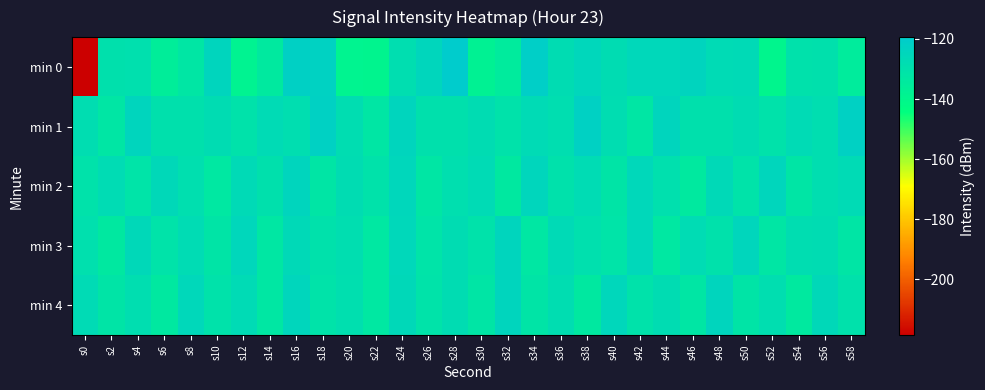

Reading right to left, transcribe all the data shown in this chart.

min 0: s58=-135.2	s56=-129.5	s54=-130.2	s52=-139.6	s50=-126.4	s48=-127.0	s46=-123.7	s44=-125.3	s42=-125.3	s40=-127.6	s38=-124.9	s36=-127.5	s34=-121.0	s32=-134.7	s30=-138.0	s28=-119.4	s26=-124.7	s24=-128.4	s22=-139.5	s20=-138.7	s18=-122.8	s16=-122.0	s14=-133.8	s12=-138.6	s10=-124.2	s8=-132.2	s6=-136.0	s4=-129.4	s2=-129.8	s0=-218.5
min 1: s58=-122.3	s56=-128.6	s54=-126.8	s52=-130.4	s50=-127.6	s48=-129.6	s46=-129.8	s44=-124.3	s42=-132.4	s40=-128.3	s38=-122.3	s36=-128.6	s34=-126.8	s32=-130.4	s30=-127.6	s28=-129.6	s26=-129.8	s24=-124.3	s22=-132.4	s20=-128.3	s18=-122.3	s16=-128.6	s14=-126.8	s12=-130.4	s10=-127.6	s8=-129.6	s6=-129.8	s4=-124.3	s2=-132.4	s0=-128.3
min 2: s58=-127.0	s56=-128.3	s54=-132.1	s52=-124.5	s50=-130.9	s48=-126.1	s46=-133.8	s44=-129.2	s42=-125.5	s40=-131.7	s38=-127.4	s36=-130.1	s34=-124.8	s32=-133.5	s30=-126.9	s28=-128.7	s26=-132.4	s24=-125.1	s22=-130.3	s20=-127.6	s18=-131.8	s16=-124.2	s14=-129.7	s12=-126.4	s10=-133.1	s8=-128.9	s6=-125.8	s4=-131.2	s2=-127.3	s0=-130.5
min 3: s58=-131.8	s56=-127.9	s54=-128.1	s52=-132.3	s50=-124.6	s48=-130.2	s46=-127.5	s44=-133.0	s42=-125.2	s40=-131.3	s38=-129.4	s36=-126.7	s34=-132.9	s32=-124.3	s30=-130.6	s28=-127.8	s26=-131.1	s24=-125.4	s22=-133.2	s20=-128.5	s18=-130.0	s16=-126.3	s14=-132.7	s12=-124.9	s10=-131.5	s8=-127.2	s6=-130.8	s4=-125.7	s2=-133.4	s0=-129.1
min 4: s58=-130.0	s56=-125.8	s54=-133.9	s52=-128.6	s50=-131.7	s48=-124.1	s46=-132.5	s44=-127.6	s42=-130.3	s40=-125.0	s38=-133.6	s36=-128.2	s34=-131.4	s32=-124.4	s30=-132.1	s28=-127.9	s26=-130.7	s24=-125.6	s22=-133.3	s20=-128.9	s18=-131.0	s16=-124.7	s14=-132.8	s12=-127.1	s10=-130.5	s8=-125.3	s6=-133.7	s4=-128.4	s2=-131.6	s0=-126.8